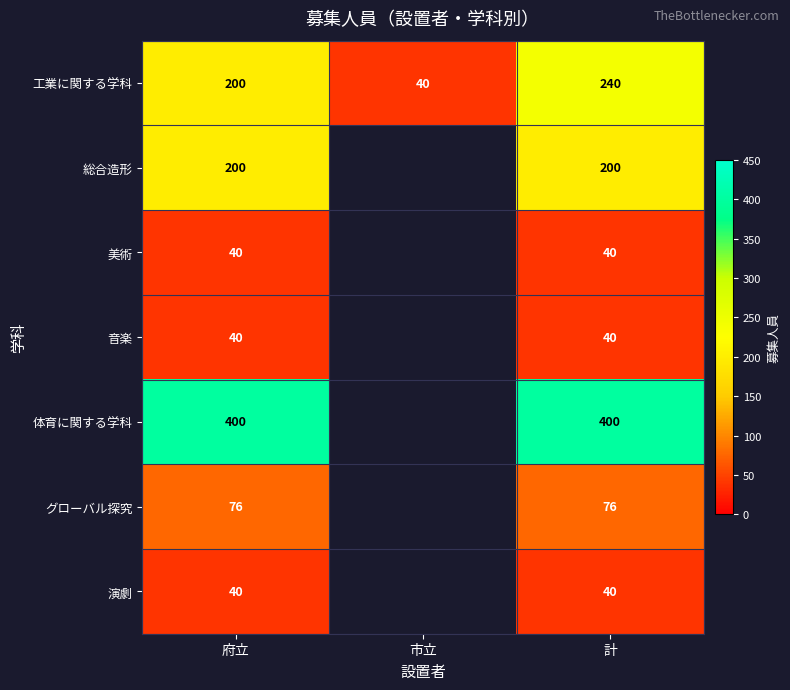

Which category has the lowest value in the 工業に関する学科 series?

市立